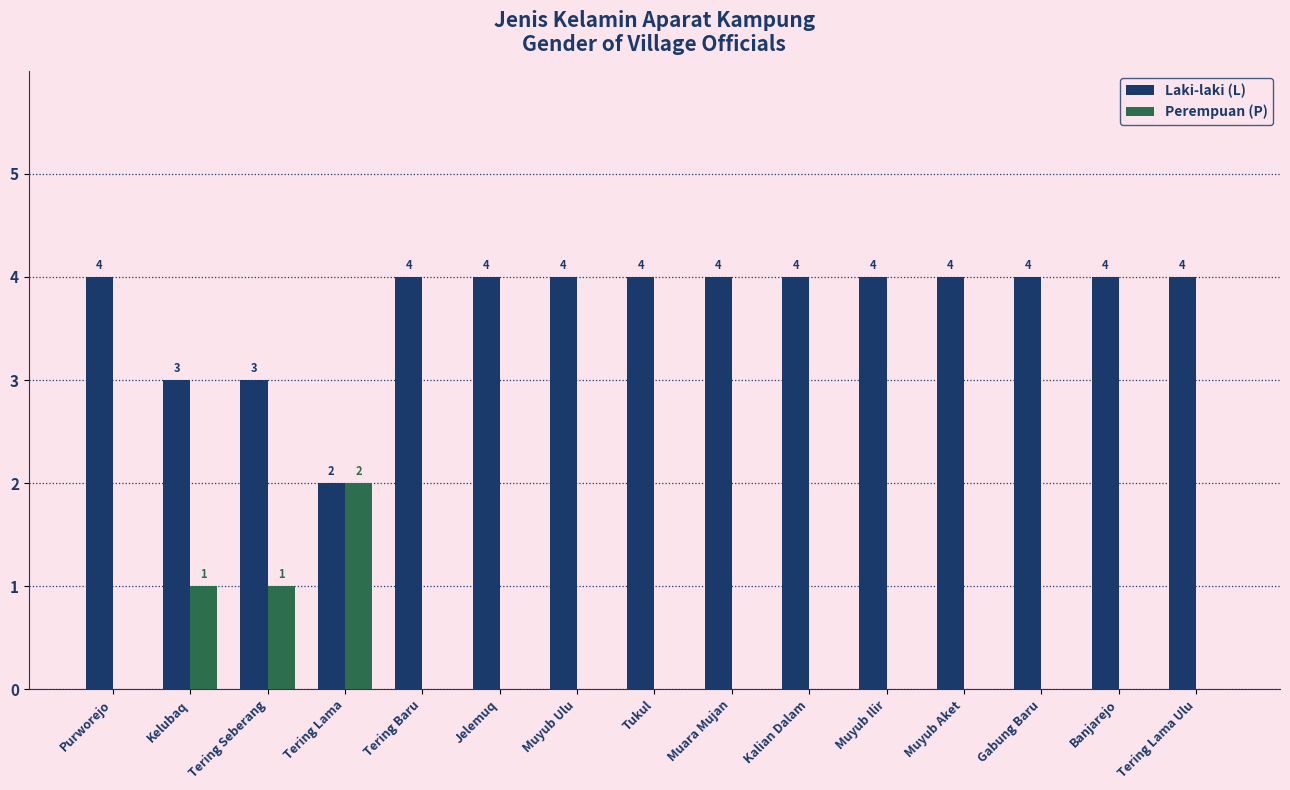

What is the spread (max minus min) of values at Tering Seberang?

2